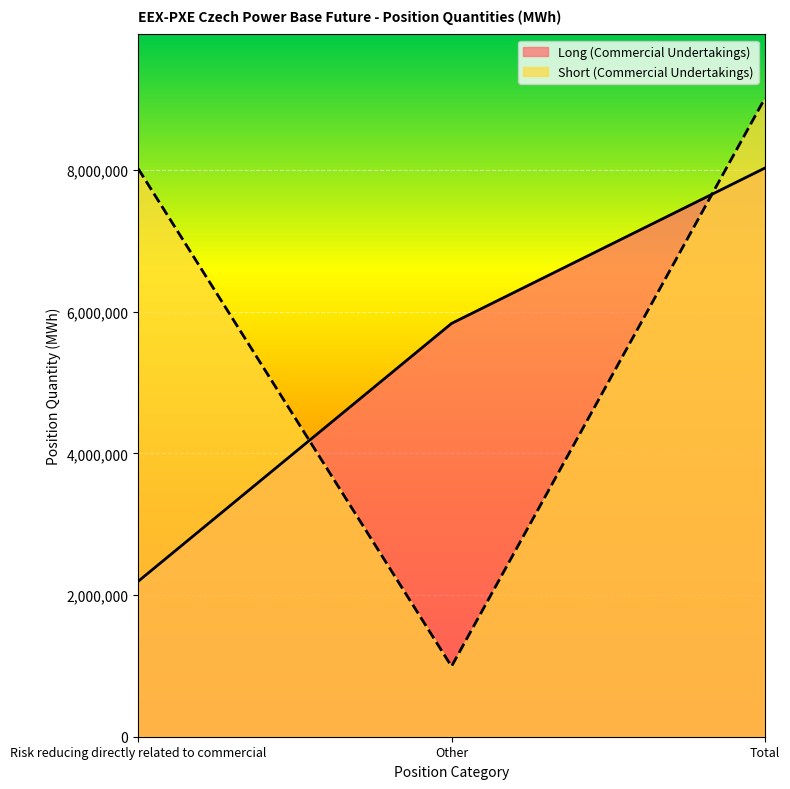

At Total, list the series in order from smallest to largest.

Long (Commercial Undertakings), Short (Commercial Undertakings)